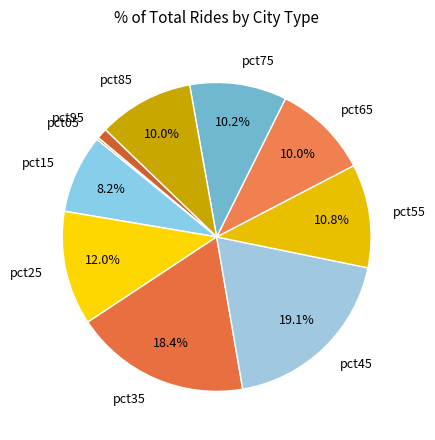

Does any single category account for the majority?

No